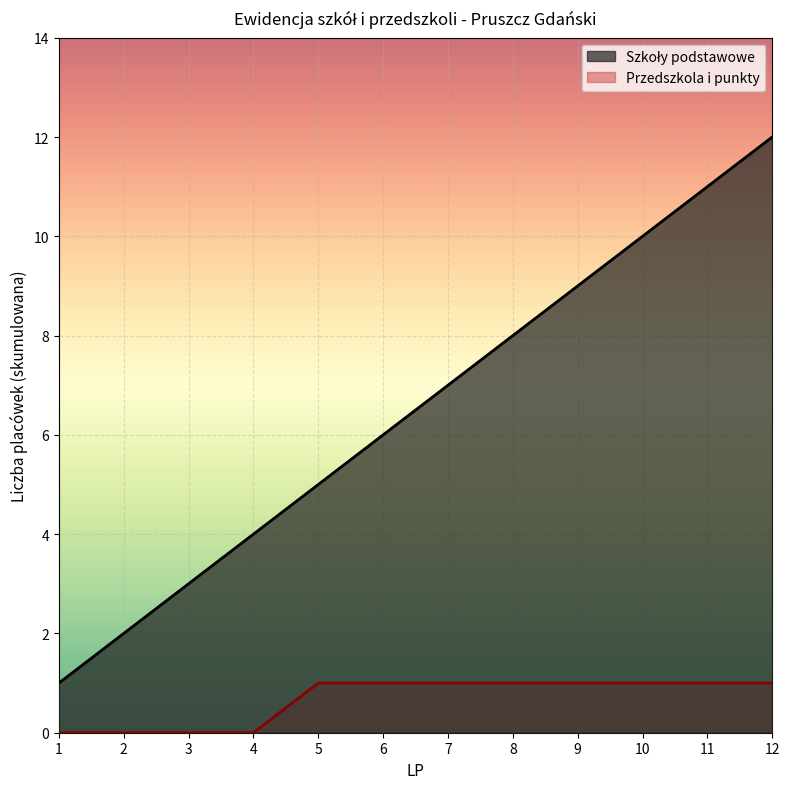

Which series has the largest total across all categories?

Szkoły podstawowe